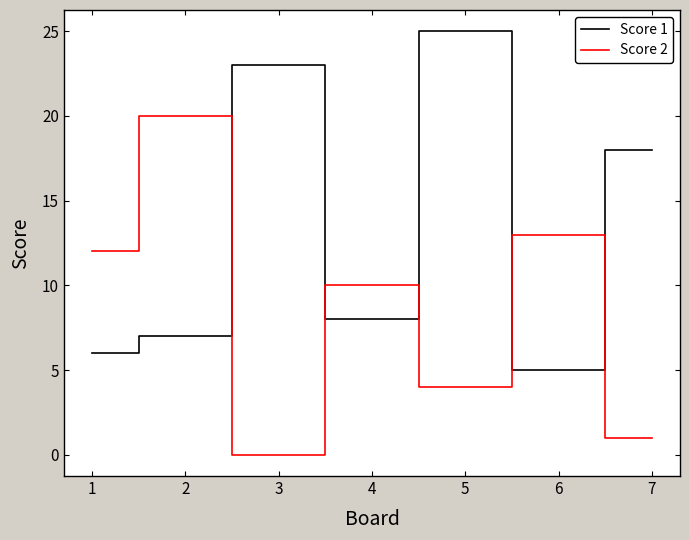

What are all the series names shown in the legend?

Score 1, Score 2